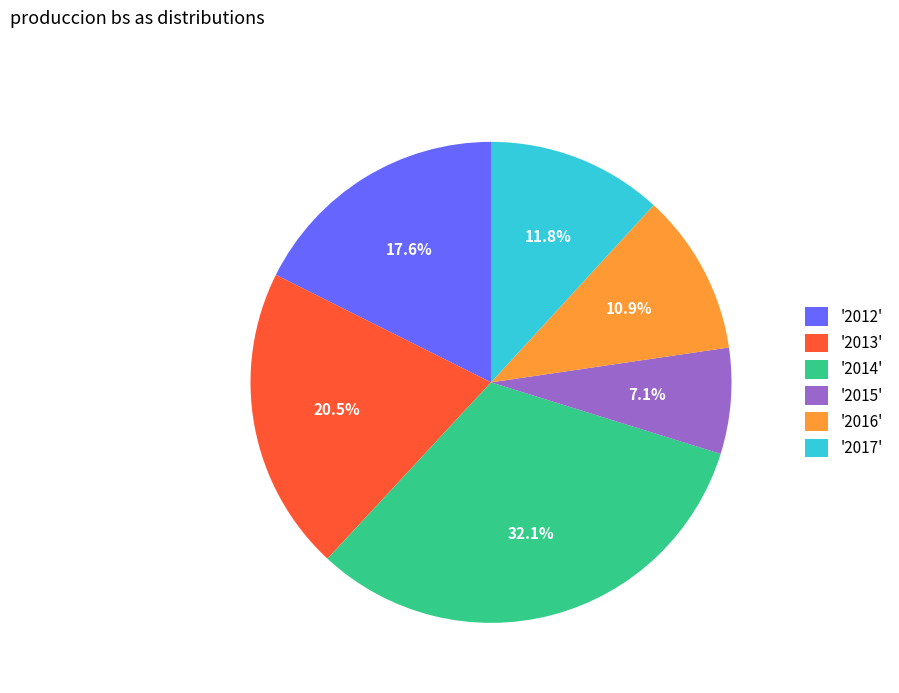

Which slice is the smallest?

'2015'